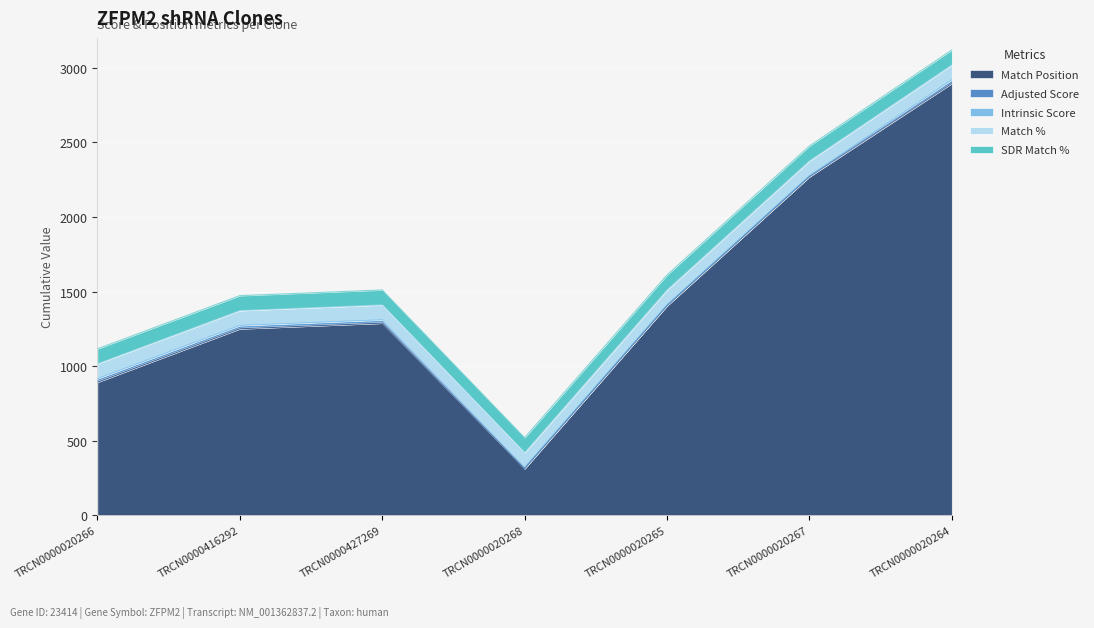

Reading right to left, transcribe all the data shown in this chart.

Match Position: 2895.0	2269.0	1404.0	312.0	1288.0	1250.0	892.0
Adjusted Score: 9.0	2.8	2.8	3.5	9.2	9.2	10.6
Intrinsic Score: 15.0	4.0	4.0	5.0	13.2	13.2	13.2
Match %: 100.0	100.0	100.0	100.0	100.0	100.0	100.0
SDR Match %: 100.0	100.0	100.0	100.0	100.0	100.0	100.0